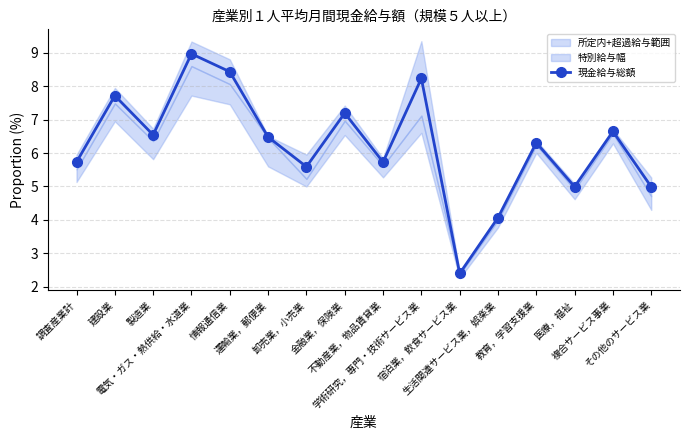

List the labels in order of value, largest first.

電気・ガス・熱供給・水道業, 情報通信業, 学術研究，専門・技術サービス業, 建設業, 金融業，保険業, 複合サービス事業, 製造業, 運輸業，郵便業, 教育，学習支援業, 調査産業計, 不動産業，物品賃貸業, 卸売業，小売業, 医療，福祉, その他のサービス業, 生活関連サービス業，娯楽業, 宿泊業，飲食サービス業